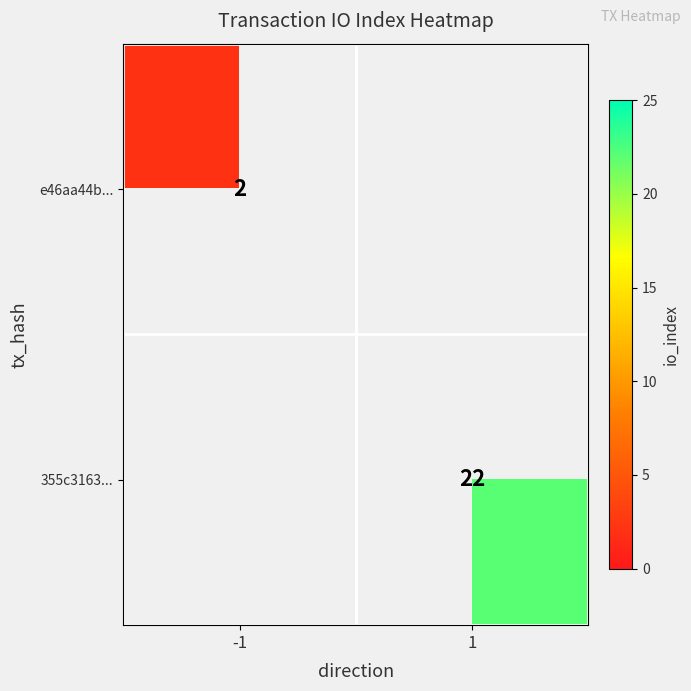

The e46aa44b... series shows 2 at -1. True or false?

True